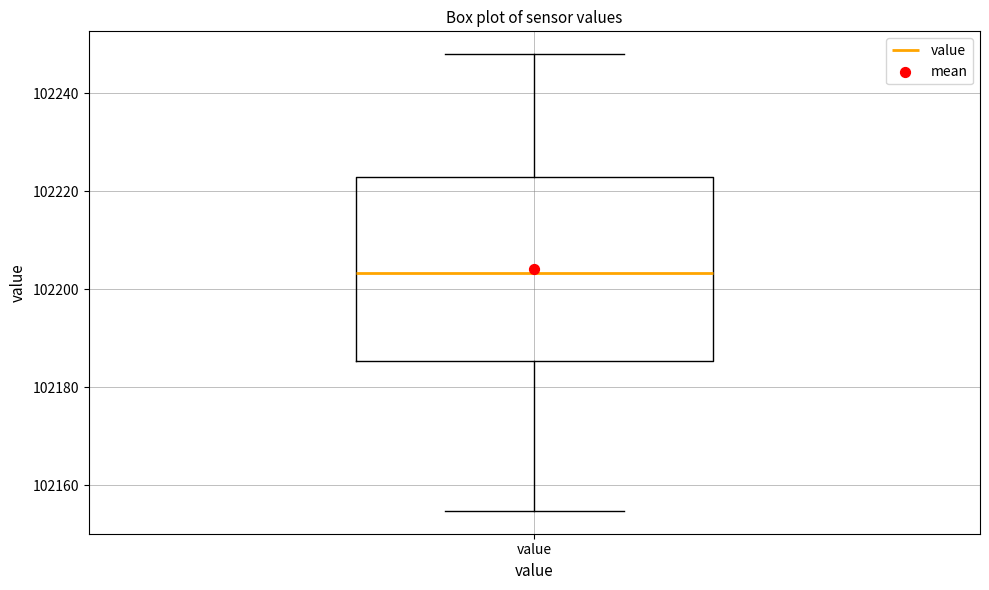

Read this box plot against the y-axis: the position of the median line, the range covered by the box, and the ends of both whiskers. The values are not printed on the chart, so give them approximately, as read against the axis.

median 102204, box 102186 to 102222, whiskers 102154 to 102248